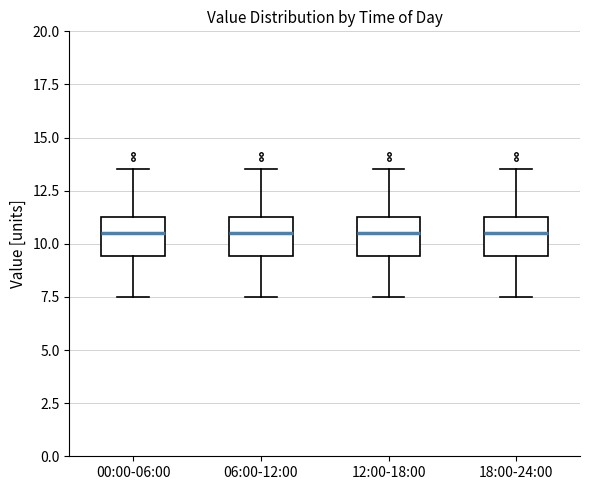

Reading left to right, read every box against the y-axis: the position of its median line, the range the box covers, and the ends of its whiskers. The values are not printed on the chart, so give them approximately, as read against the axis.

00:00-06:00: median 10.5, box 9.5 to 11.5, whiskers 7.5 to 13.5
06:00-12:00: median 10.5, box 9.5 to 11.5, whiskers 7.5 to 13.5
12:00-18:00: median 10.5, box 9.5 to 11.5, whiskers 7.5 to 13.5
18:00-24:00: median 10.5, box 9.5 to 11.5, whiskers 7.5 to 13.5